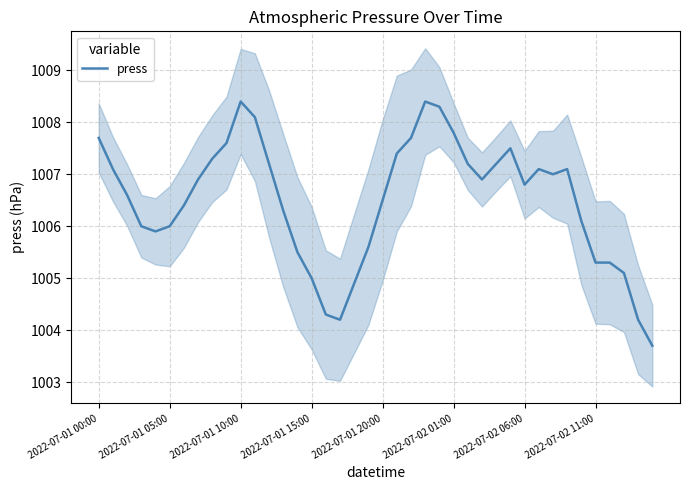

List the labels in order of value, smallest first.

39, 17, 38, 16, 18, 15, 37, 35, 36, 14, 19, 2022-07-01 20:00, 2022-07-01 15:00, 2022-07-02 01:00, 34, 13, 2022-07-02 06:00, 20, 2022-07-01 10:00, 30, 2022-07-02 11:00, 27, 32, 2022-07-01 05:00, 31, 33, 12, 26, 28, 8, 21, 29, 9, 2022-07-01 00:00, 22, 25, 11, 24, 10, 23